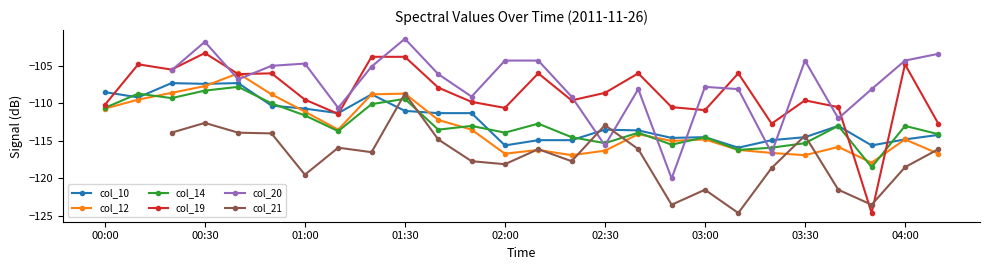

True or false: col_19 has more than 1 points higher than both neighbors.

True